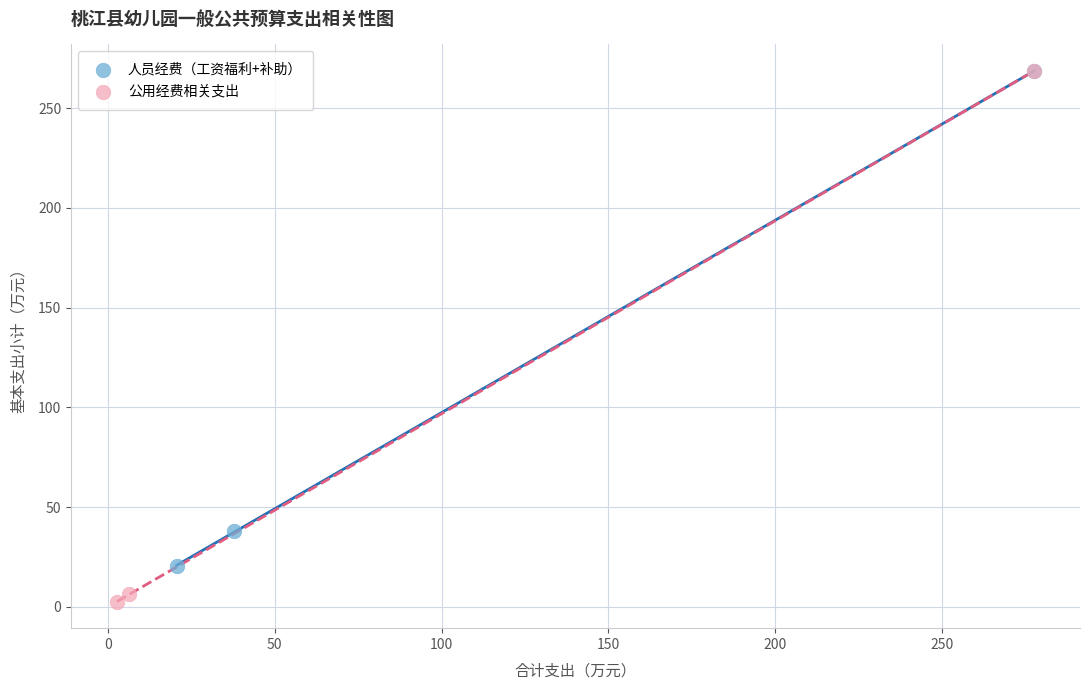

Which series has the widest spread of Y values?

公用经费相关支出